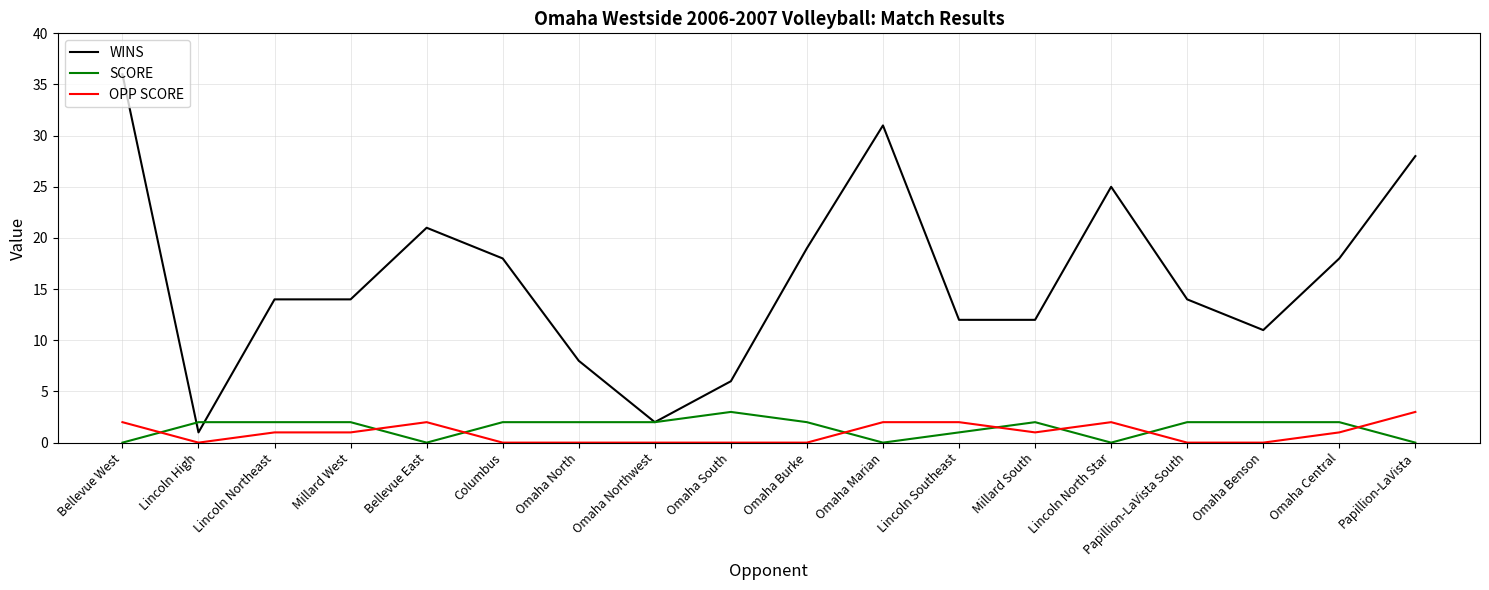

Which series has the largest range (max minus min)?

WINS